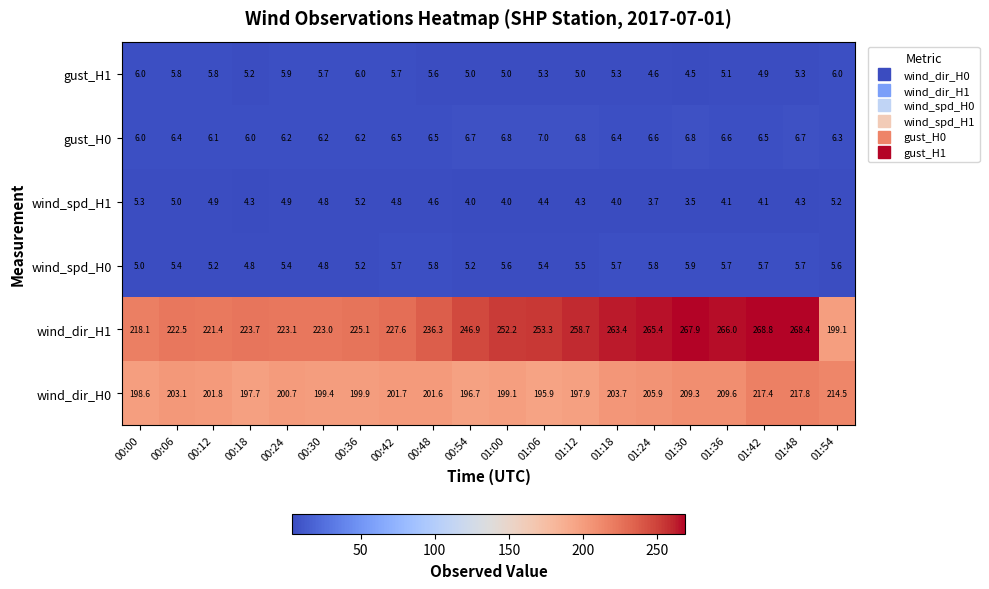

What is the approximate value of wind_dir_H1 at 00:42?

227.6